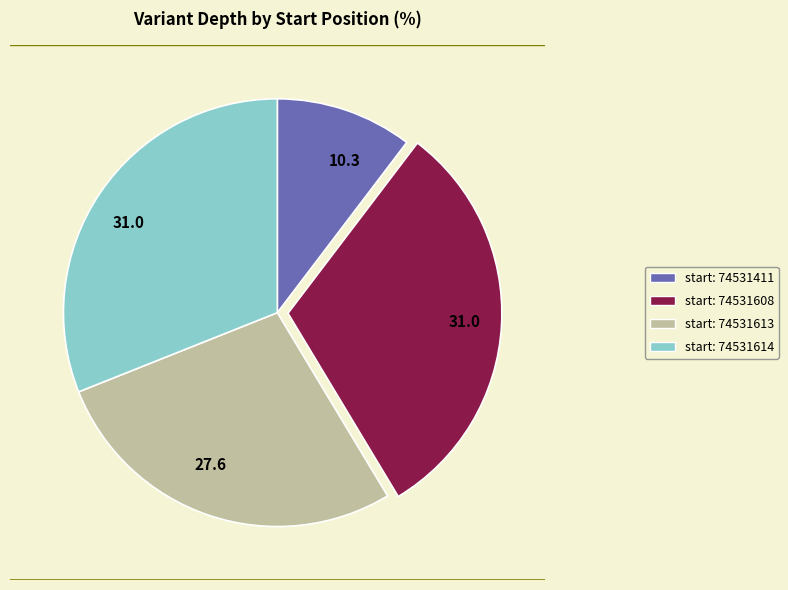

Is there a majority slice in this chart?

No